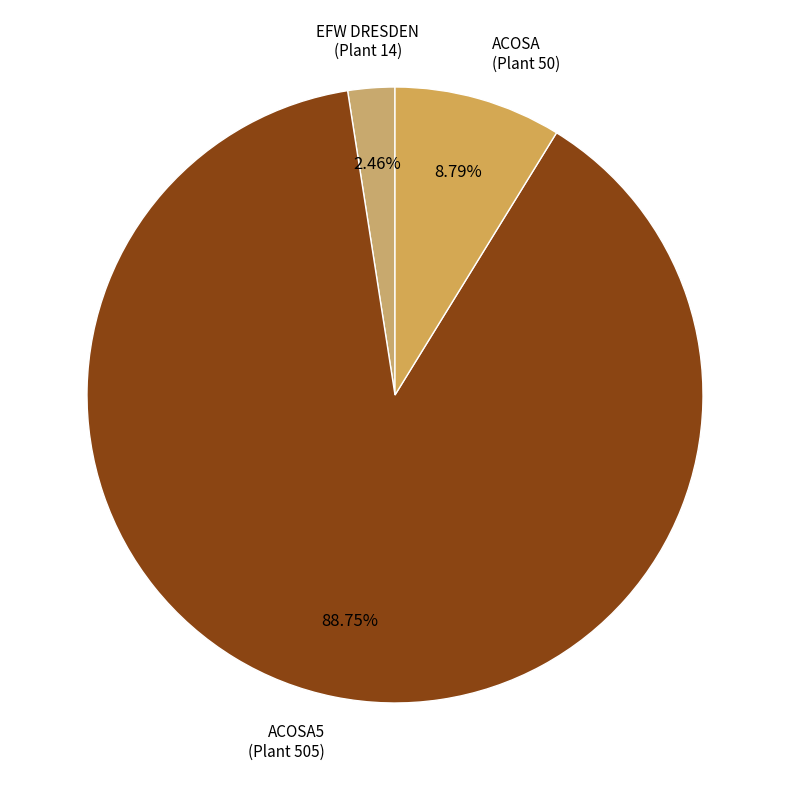

Do ACOSA (Plant 50) and ACOSA5 (Plant 505) together represent more than half of the pie?

Yes